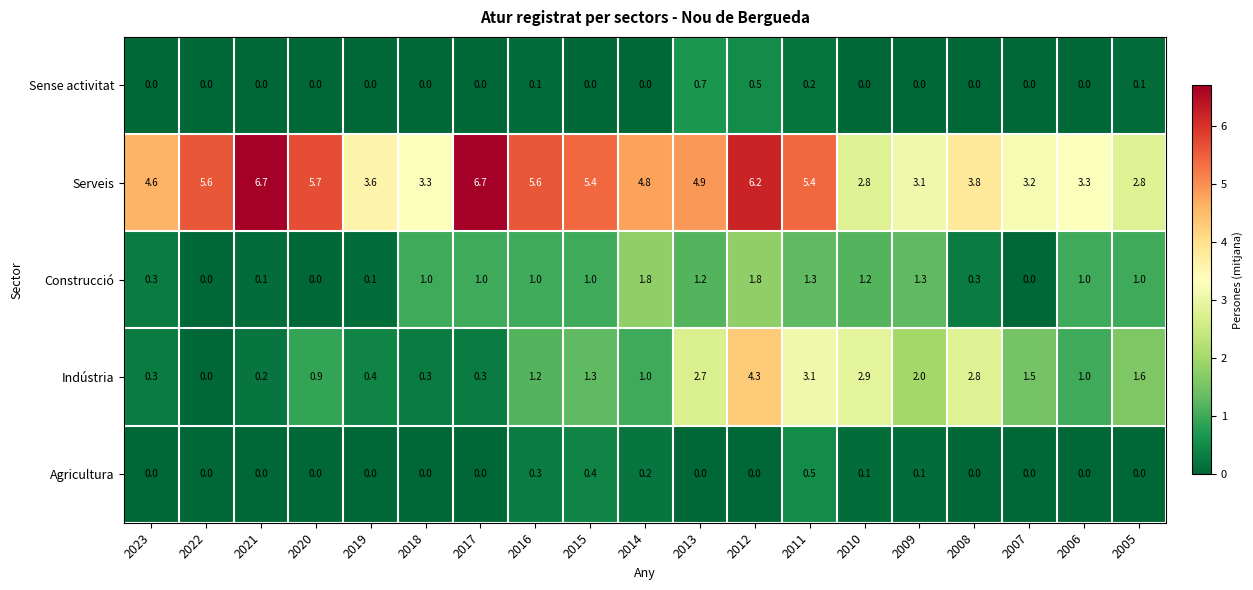

The Sense activitat series shows 0.2 at 2010. True or false?

False